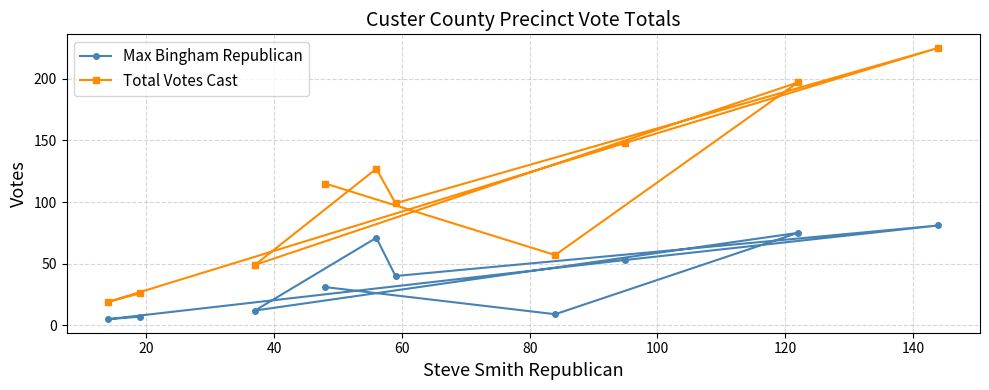

Reading left to right, what are all the values shown in this chart?

Max Bingham Republican: 5	7	12	31	71	40	9	53	75	81
Total Votes Cast: 19	26	49	115	127	99	57	148	197	225